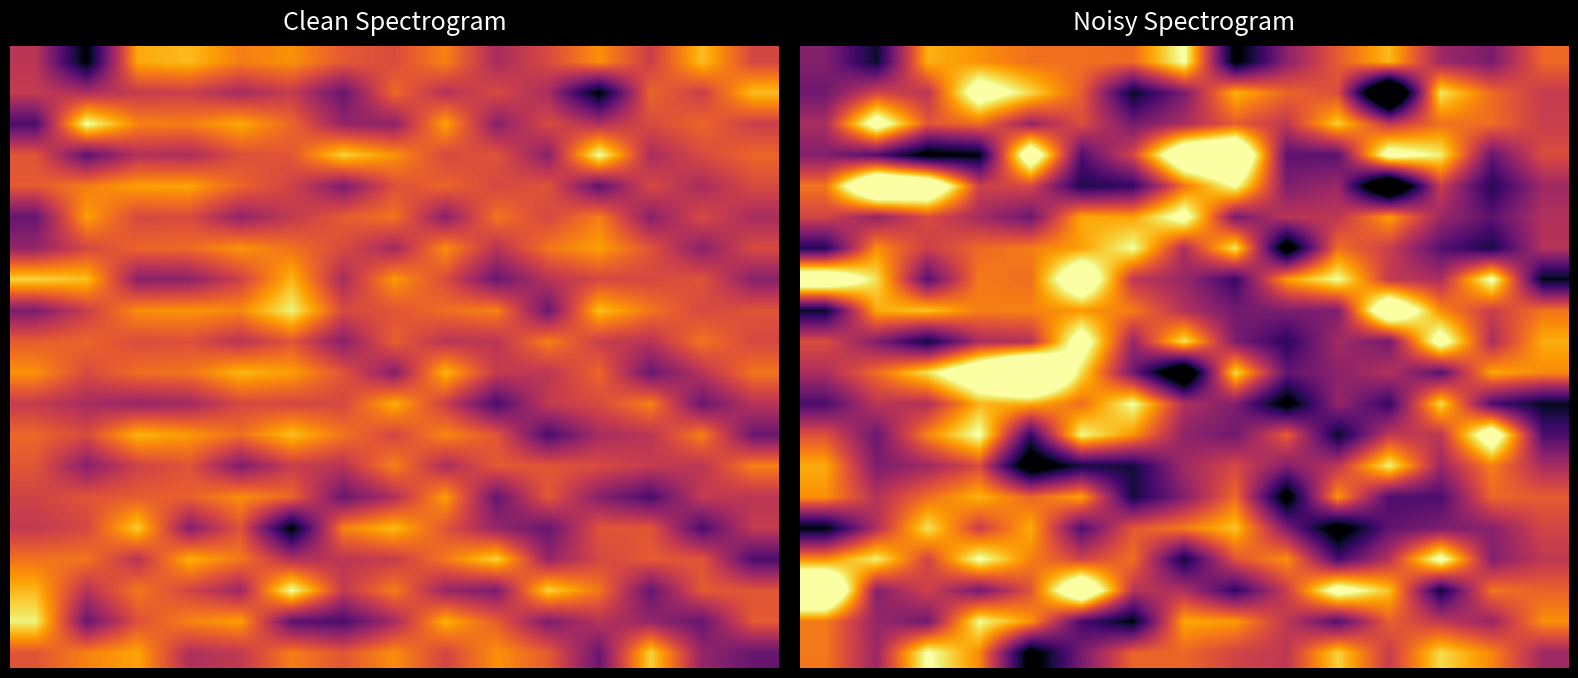

How many data points does each series have?

15